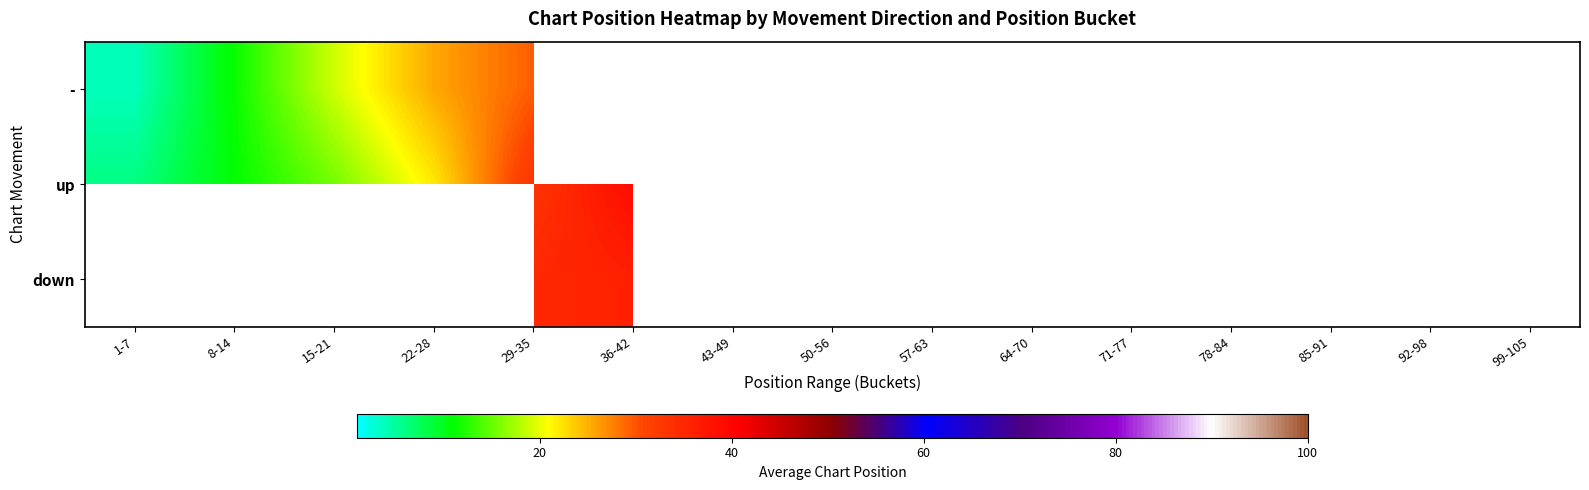

At how many categories does at least one series exceed 8?

5